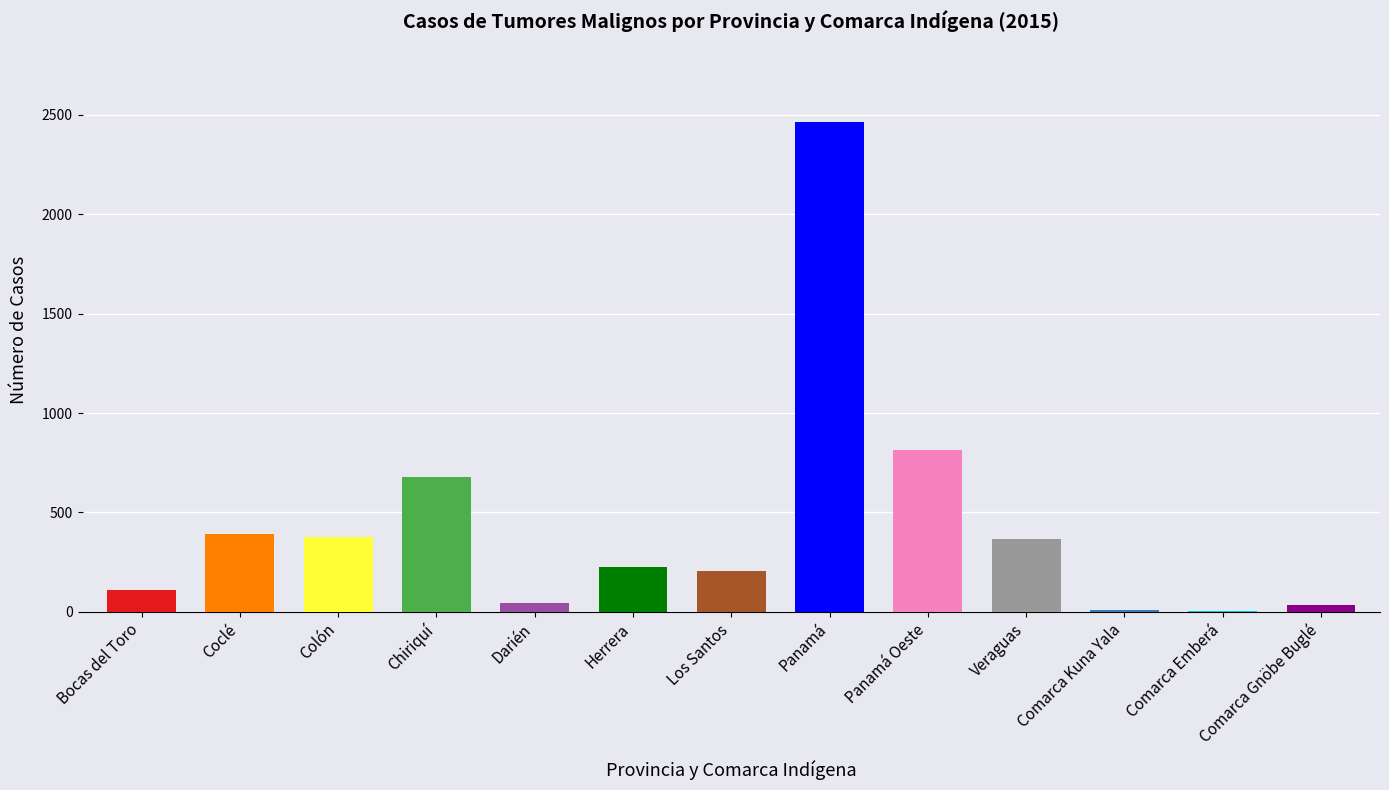

Between Bocas del Toro and Panamá, which is larger?

Panamá